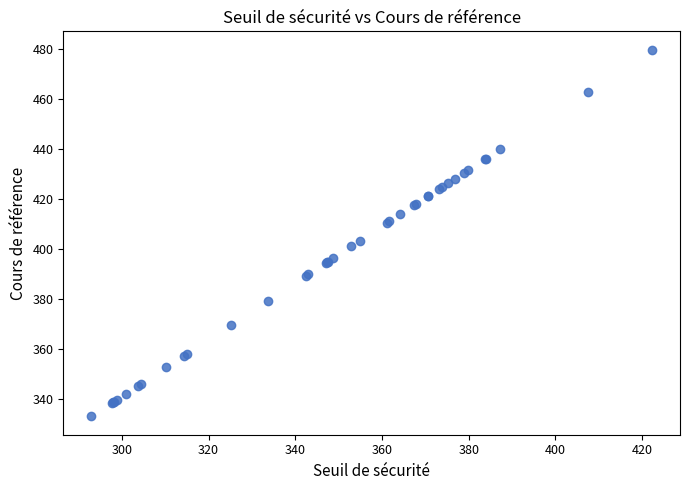

What Y value in the scatter plot is closest to 406?

403.3